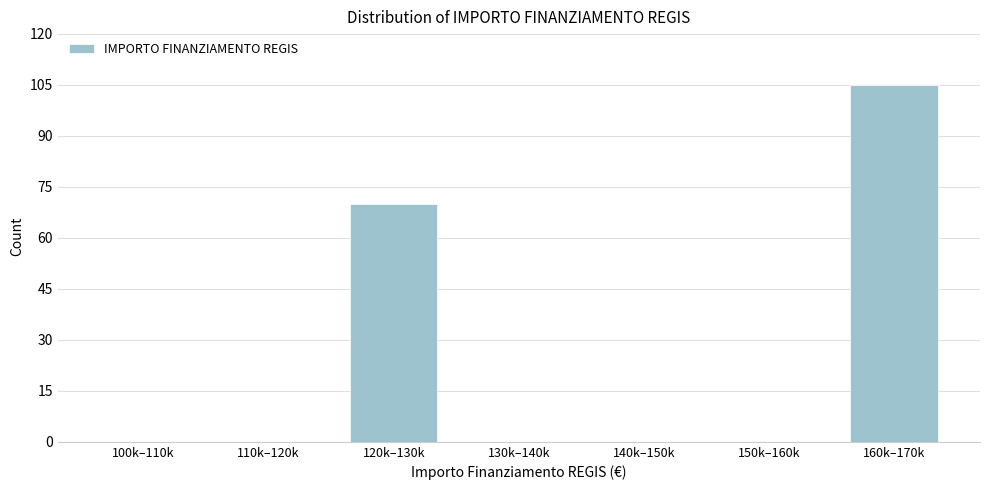

Reading left to right, what are all the values shown in this chart?

100k–110k=0	110k–120k=0	120k–130k=70	130k–140k=0	140k–150k=0	150k–160k=0	160k–170k=105